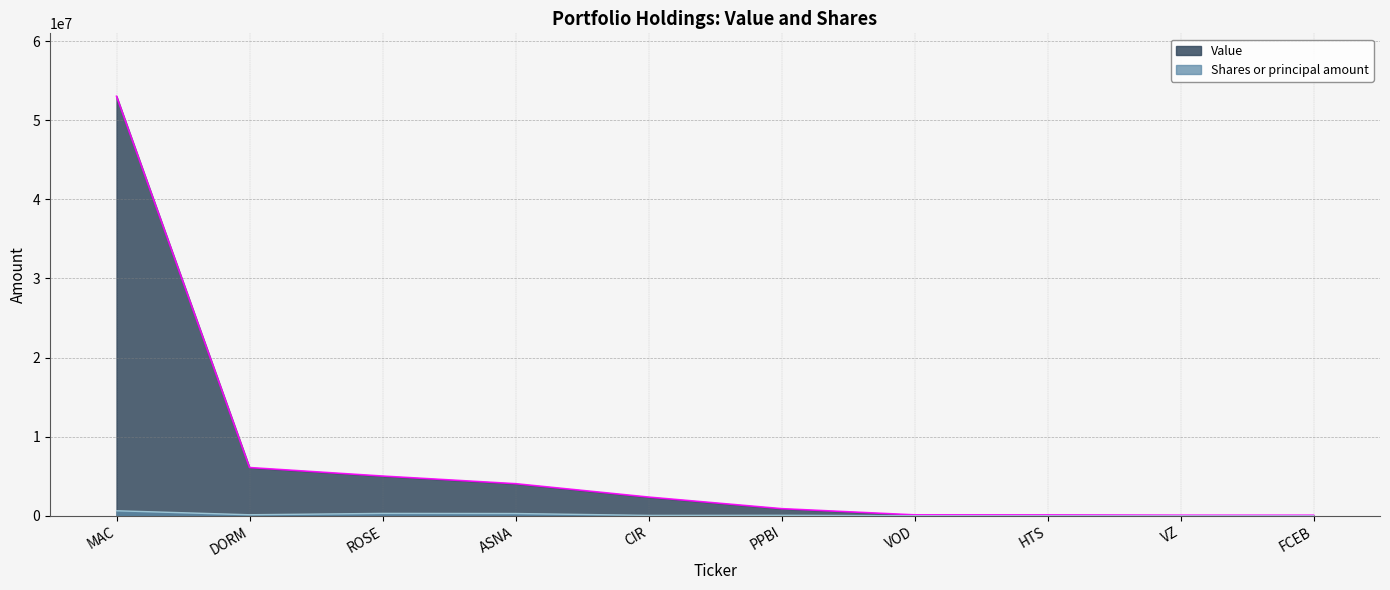

The value of Shares or principal amount at HTS is 2176. True or false?

False